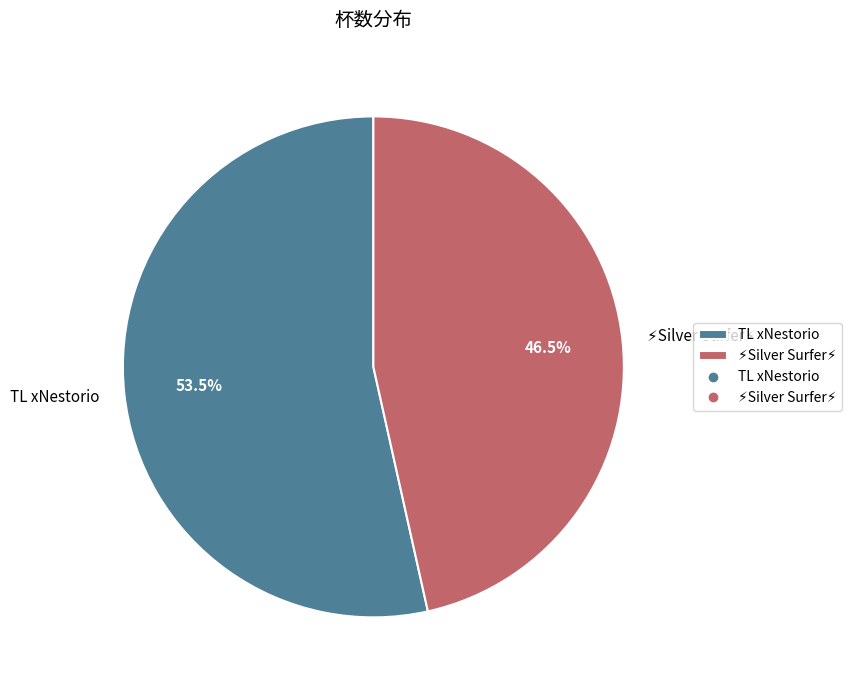

What percentage is NOT represented by TL xNestorio?

46.5%